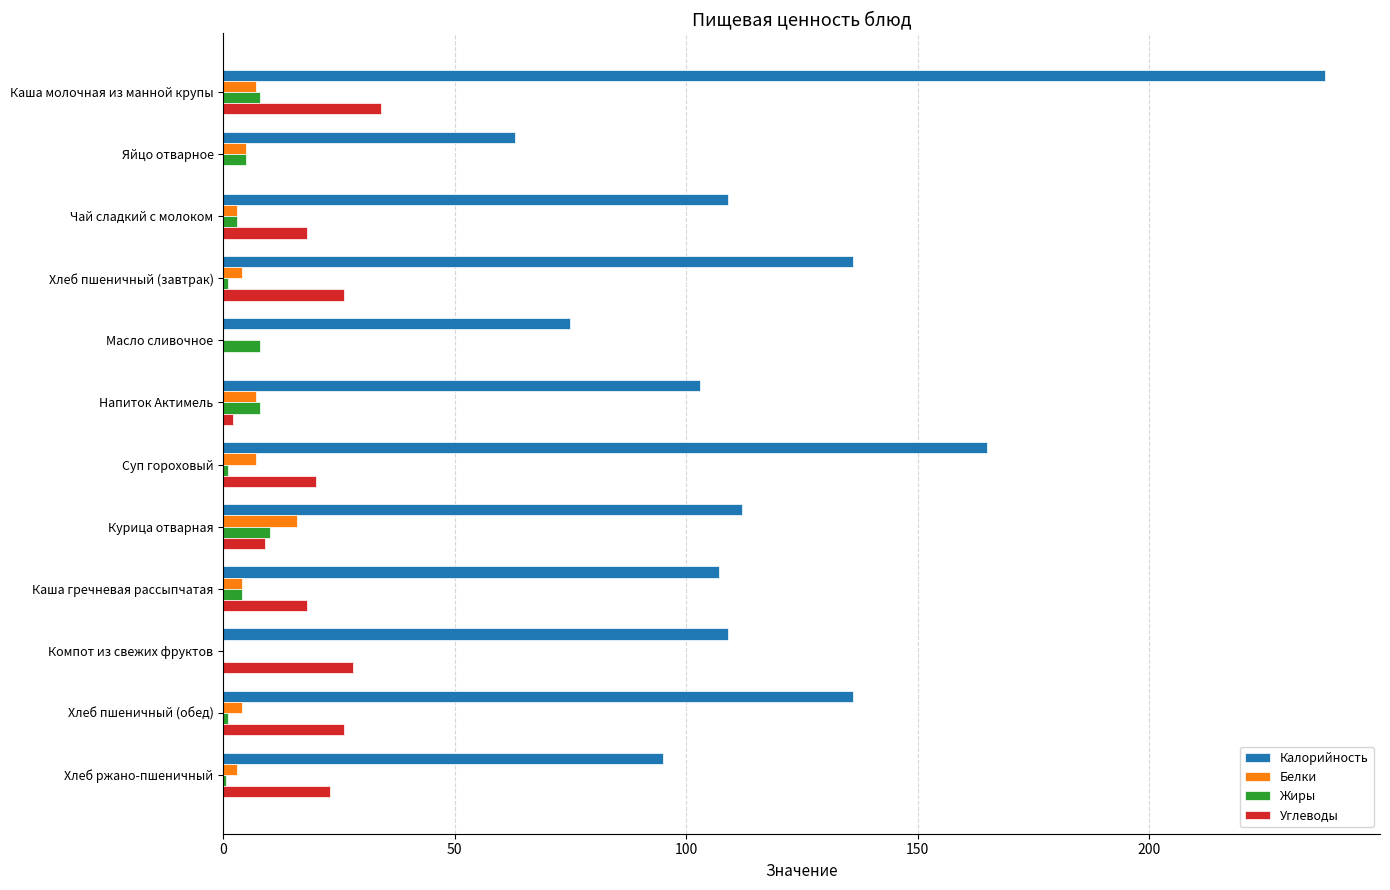

Read the Углеводы value at Курица отварная.

9.0